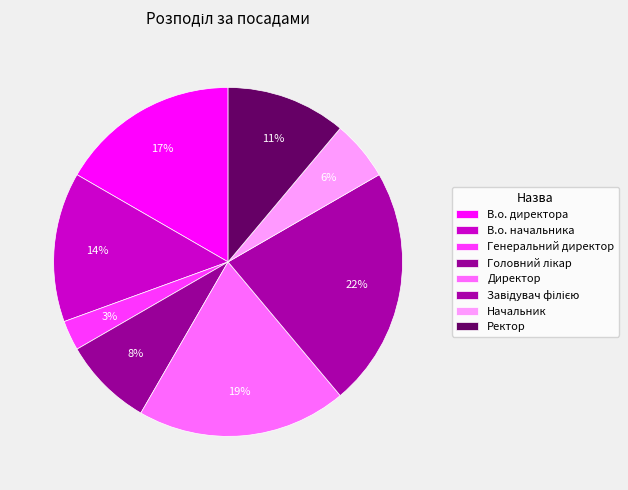

Which slice is the smallest?

Генеральний директор